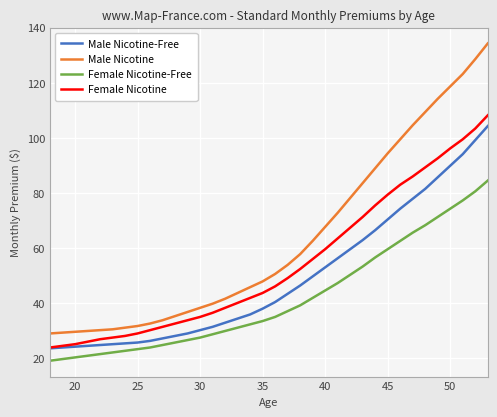

List the series in order of their overall mean, highest first.

Male Nicotine, Female Nicotine, Male Nicotine-Free, Female Nicotine-Free